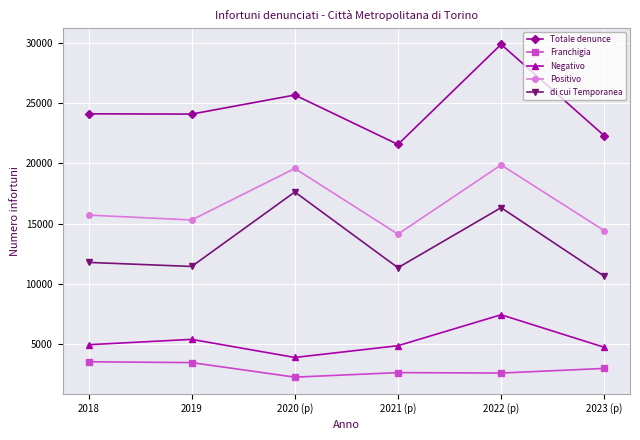

How many interior local peaks does the di cui Temporanea series have?

2